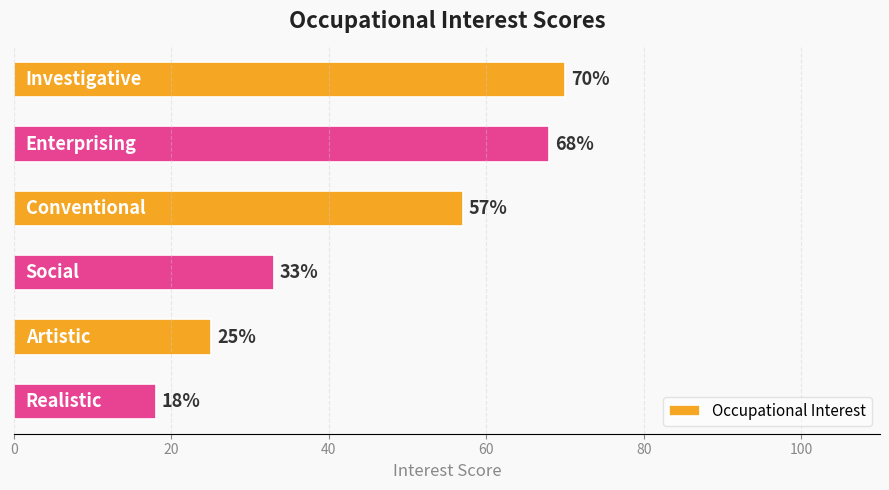

What is the sum of all values?

271